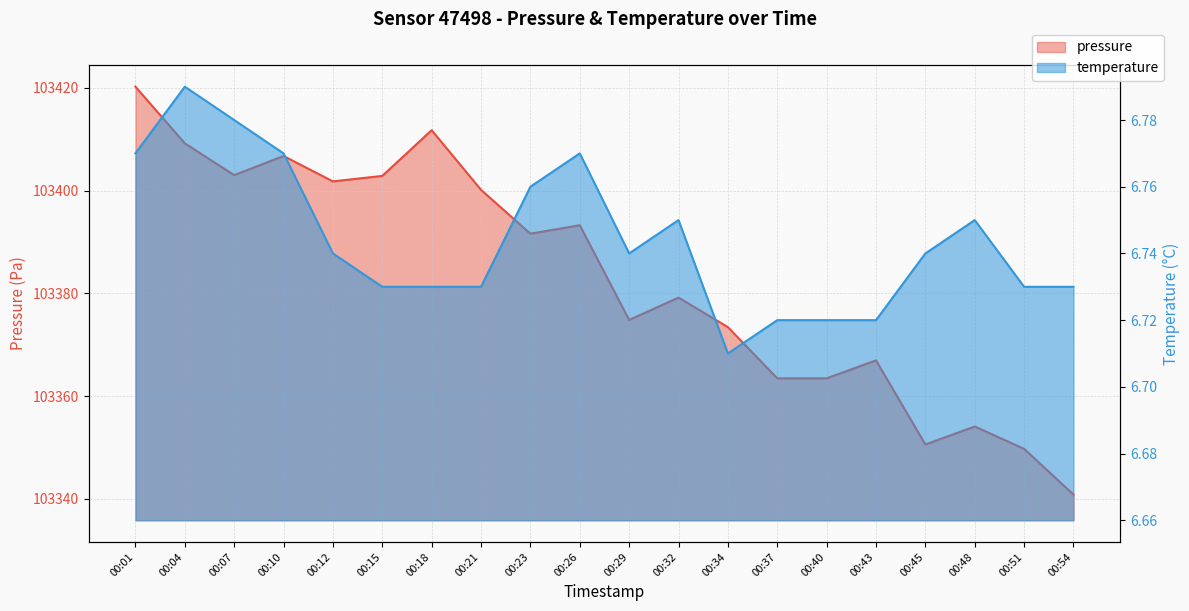

How many values in the pressure series are below 103391?

10